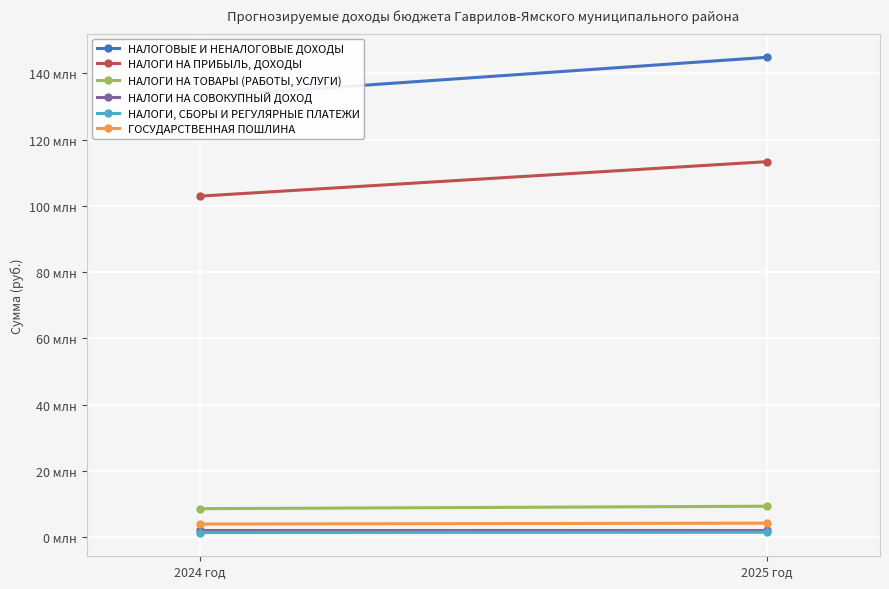

Reading right to left, what are all the values shown in this chart?

НАЛОГОВЫЕ И НЕНАЛОГОВЫЕ ДОХОДЫ: 2025 год=144881210	2024 год=133025070
НАЛОГИ НА ПРИБЫЛЬ, ДОХОДЫ: 2025 год=113381000	2024 год=102980000
НАЛОГИ НА ТОВАРЫ (РАБОТЫ, УСЛУГИ): 2025 год=9357210	2024 год=8621070
НАЛОГИ НА СОВОКУПНЫЙ ДОХОД: 2025 год=2328500	2024 год=2328500
НАЛОГИ, СБОРЫ И РЕГУЛЯРНЫЕ ПЛАТЕЖИ: 2025 год=1520000	2024 год=1423000
ГОСУДАРСТВЕННАЯ ПОШЛИНА: 2025 год=4251000	2024 год=3980000